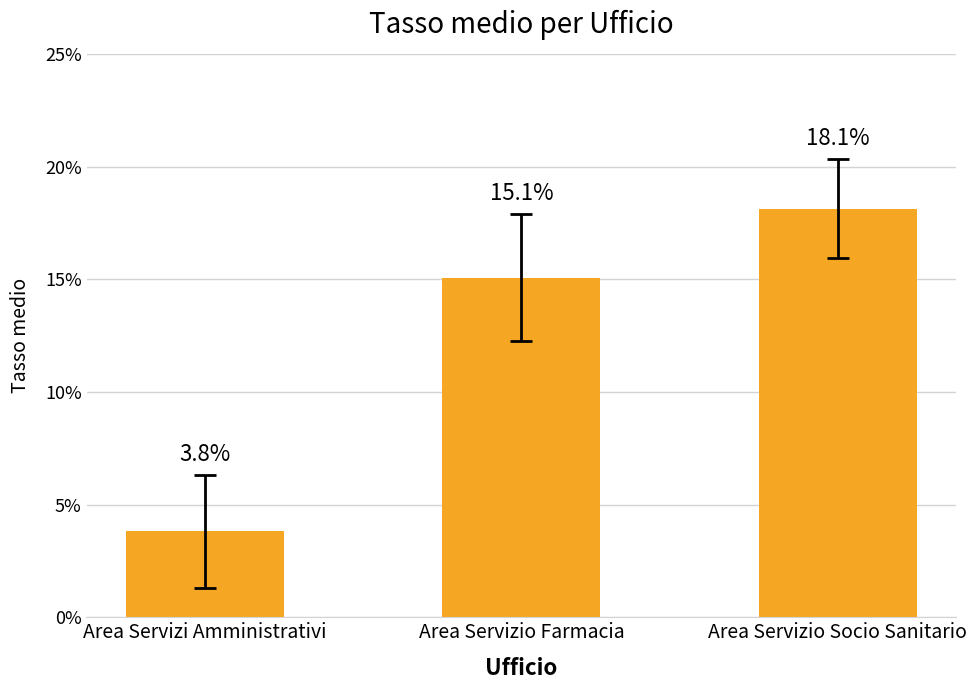

Reading left to right, what are all the values shown in this chart?

3.8	15.1	18.1